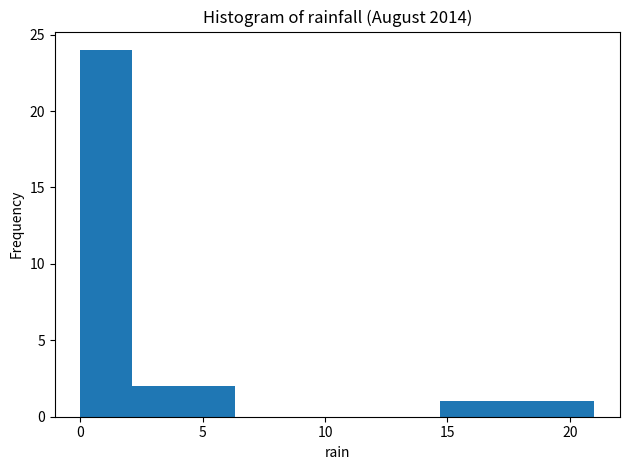

What is the height of the bar covering 18.9 to 21.0 on the x-axis? Neither the bar edges nor the heights are printed on the chart, so give them approximately, as read against the axes.

1